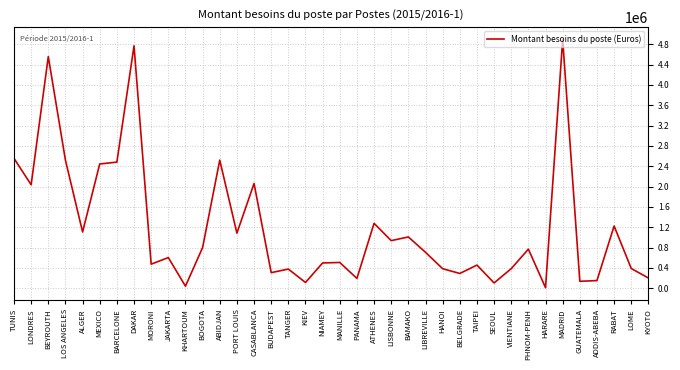

What is the ratio of the value at TANGER to the value at VIENTIANE?

1.0